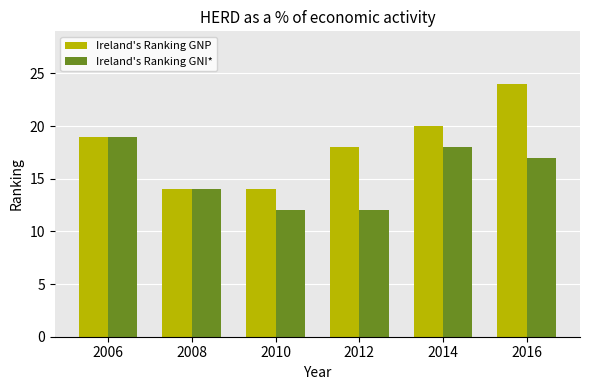

Are the bars horizontal?

No